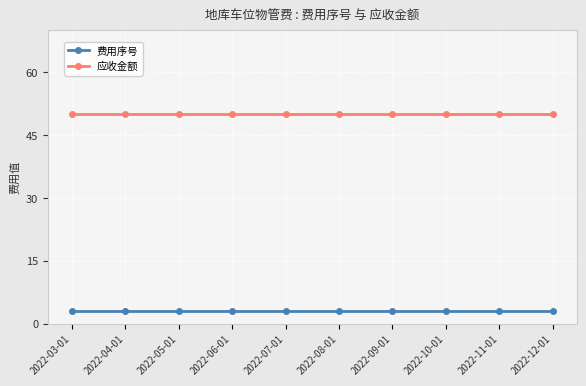

What is the label of the 10th point from the right?

2022-03-01